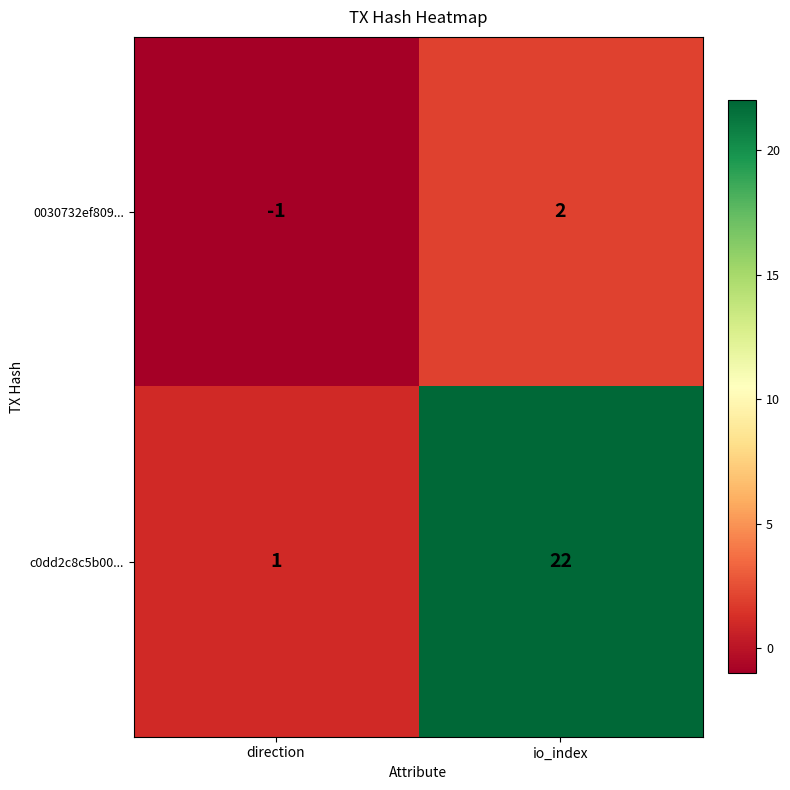

What is the maximum value shown in the chart?

22